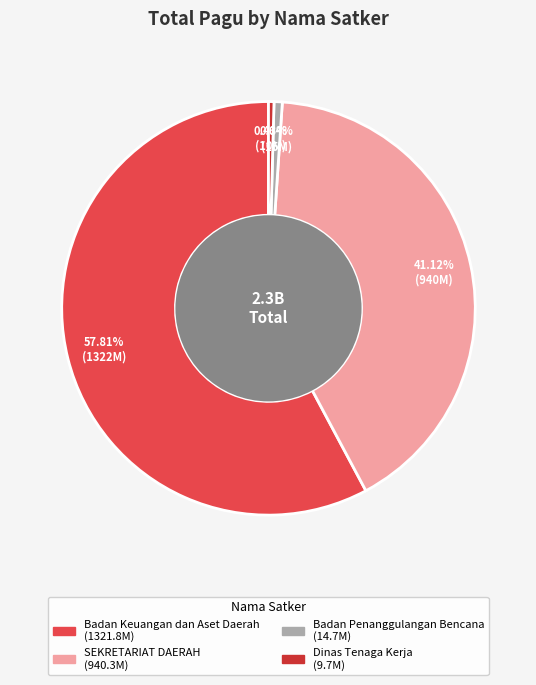

Is there any slice that represents more than half of the pie?

Yes